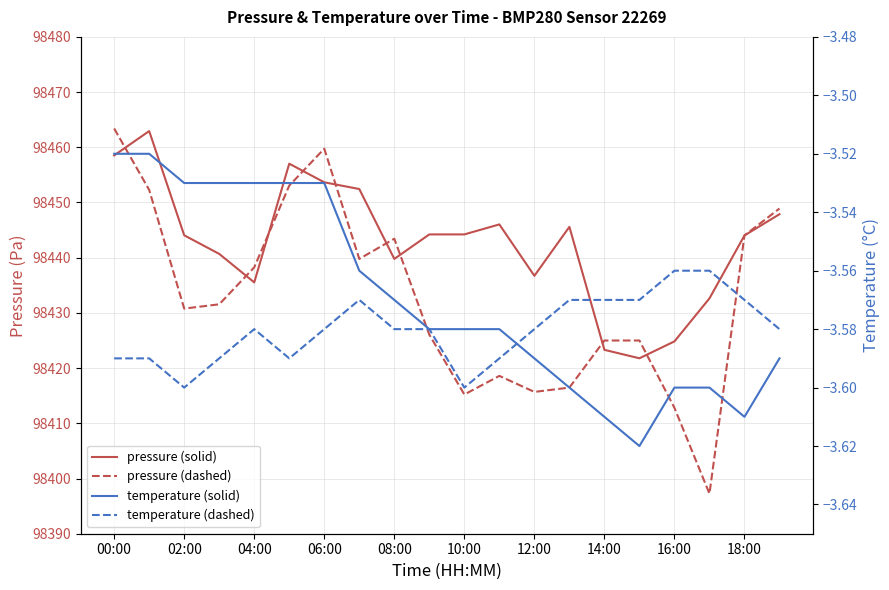

True or false: temperature (solid) has more than 2 interior local peaks.

False